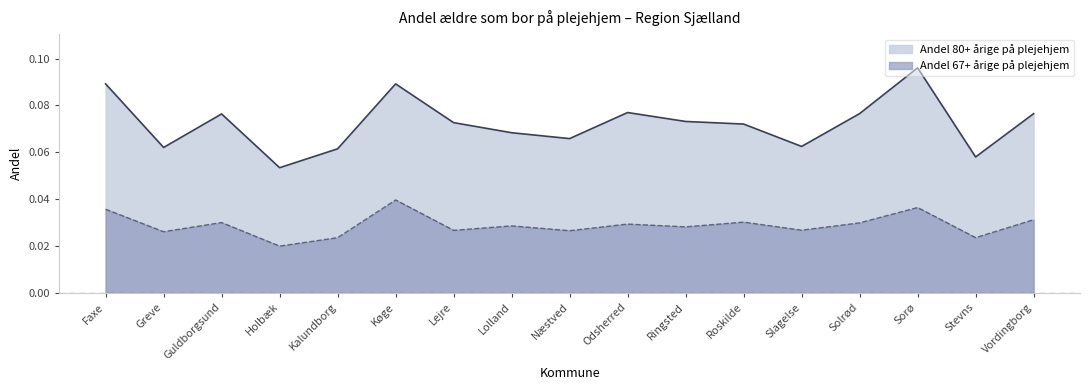

Reading right to left, transcribe all the data shown in this chart.

Andel 67+ årige på plejehjem: 0.0	0.0	0.0	0.0	0.0	0.0	0.0	0.0	0.0	0.0	0.0	0.0	0.0	0.0	0.0	0.0	0.0
Andel 80+ årige på plejehjem: 0.1	0.1	0.1	0.1	0.1	0.1	0.1	0.1	0.1	0.1	0.1	0.1	0.1	0.1	0.1	0.1	0.1